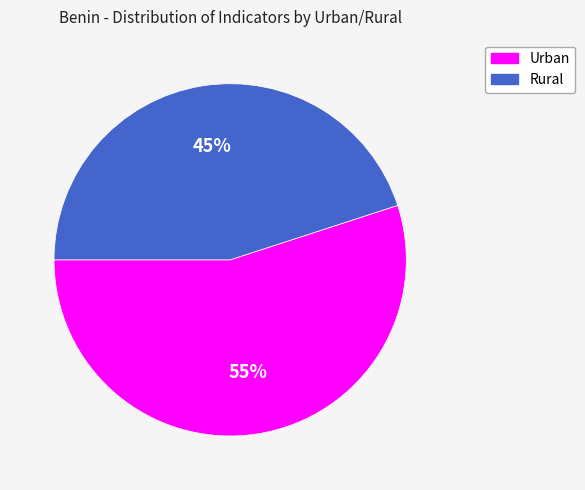

Is there a majority slice in this chart?

Yes